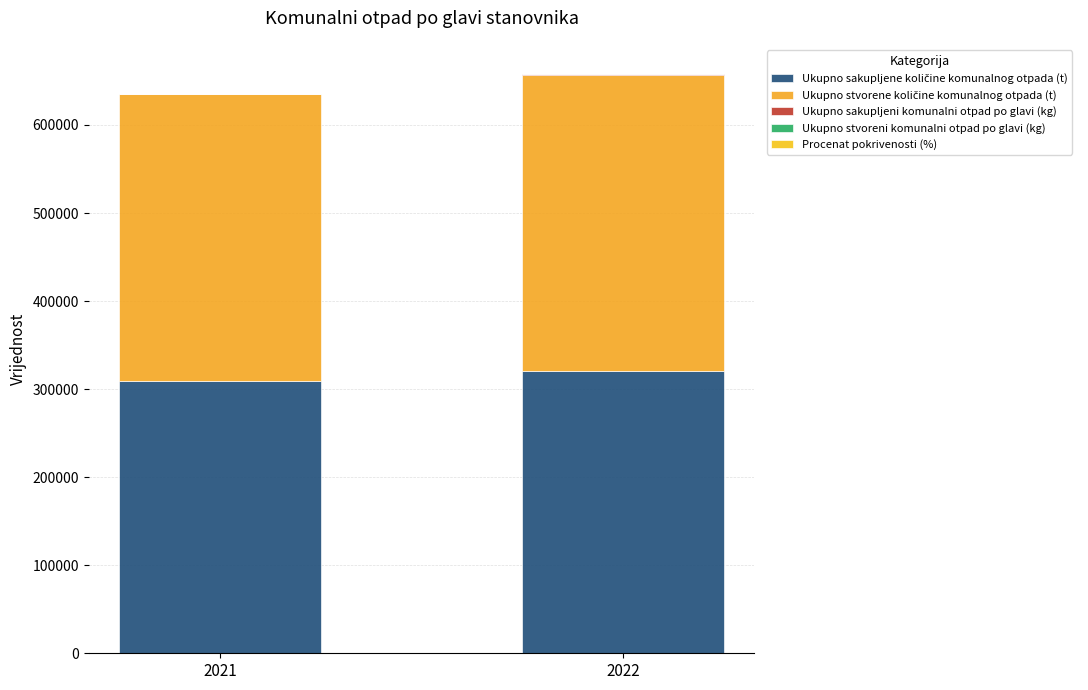

Count the number of categories in the chart.

2